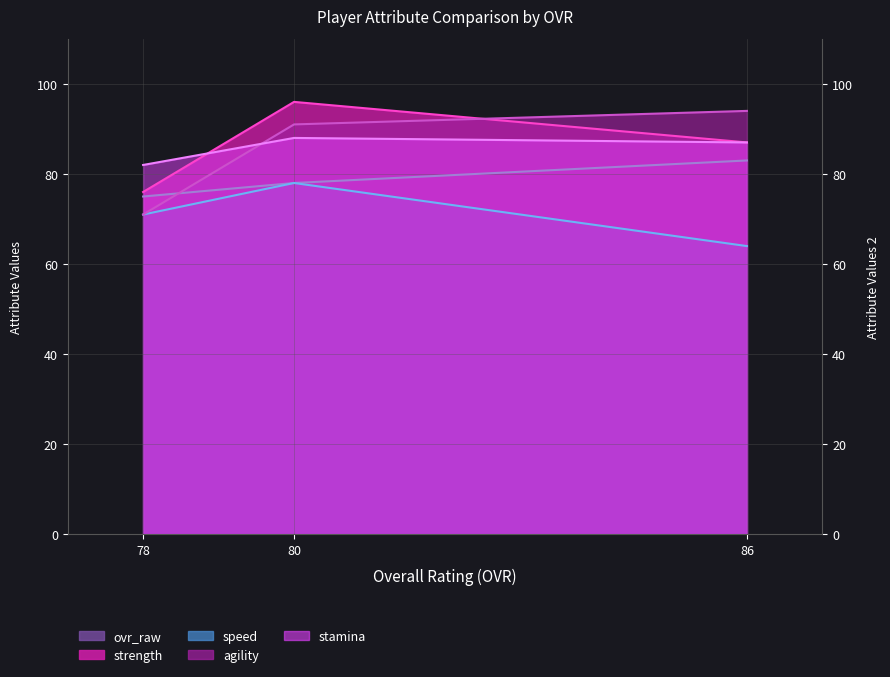

Which category has the highest value in the strength series?

80